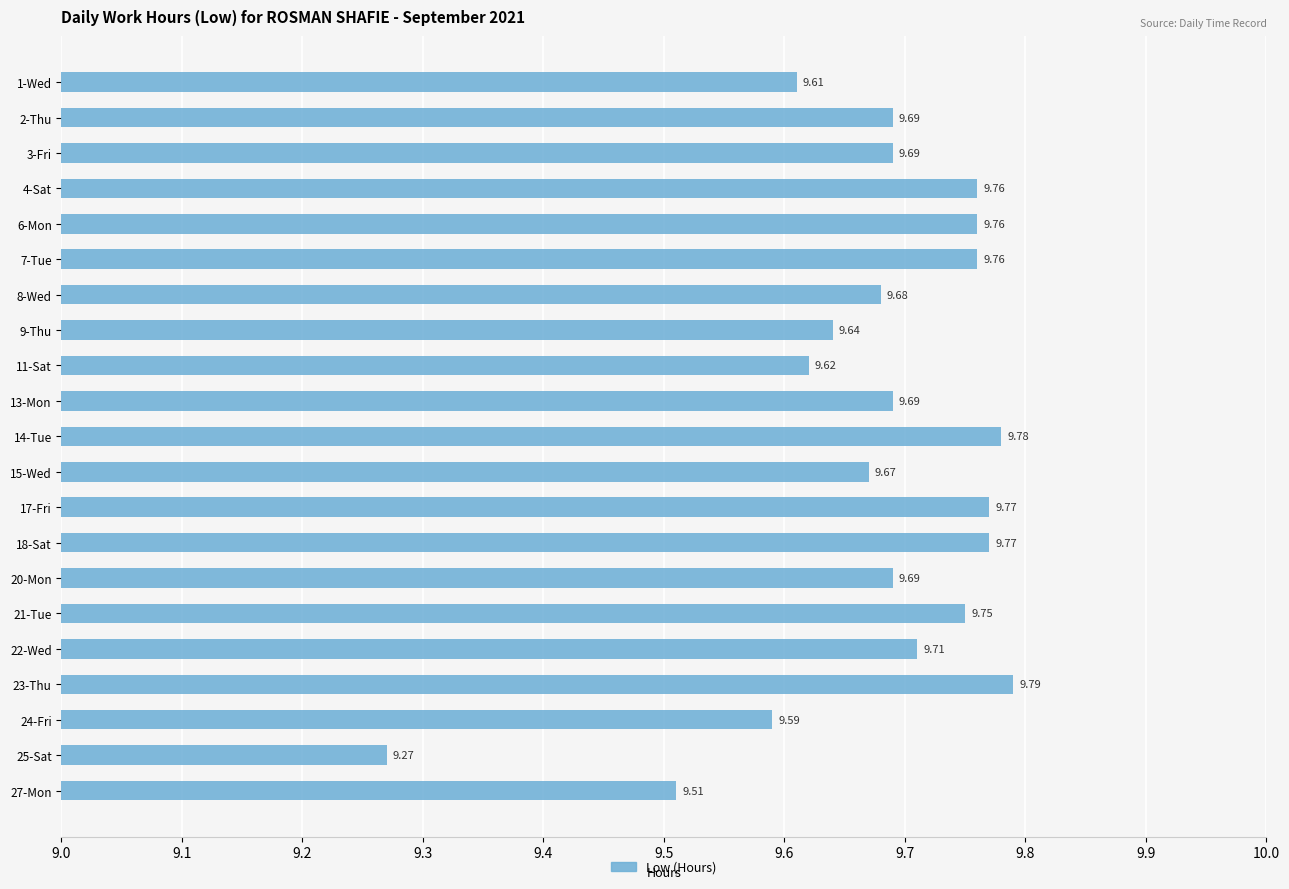

Approximately how many times larger is the value at 6-Mon compared to 11-Sat?

1.0